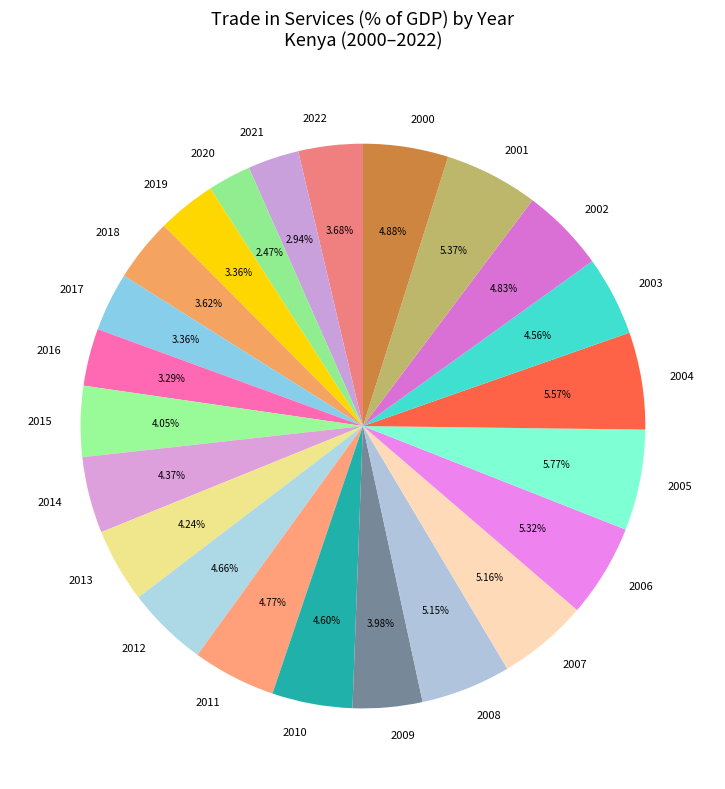

Combined, what portion of the pie is 2015 and 2000?

8.9%